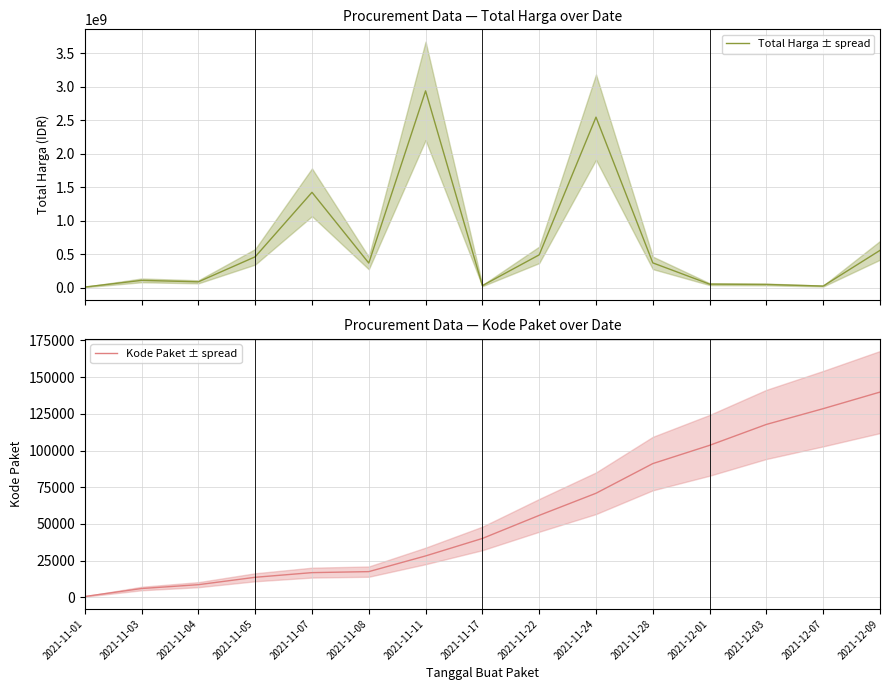

Reading left to right, extract all data points from this chart.

Total Harga ± spread: 12787500	112455270	90672075	464002100	1425867900	370517800	2939363240	34292000	493000000	2547327100	373404000	56152800	51601000	27412000	559971000
Kode Paket ± spread: 570	6000	8615	13652	16823	17511	28196	40112	55826	70887	91101	103541	117783	128516	139817